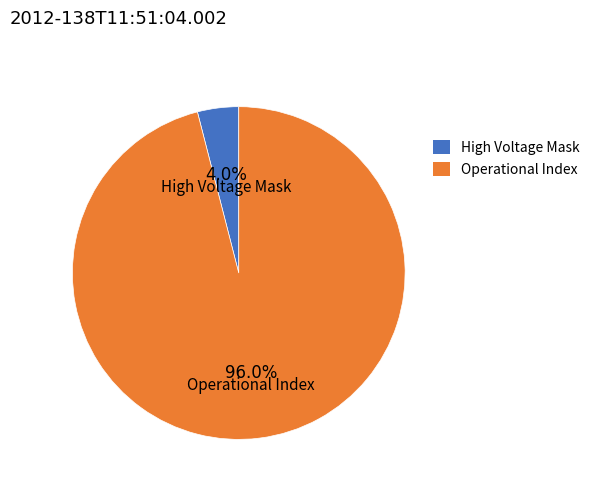

How many segments does this pie chart have?

2